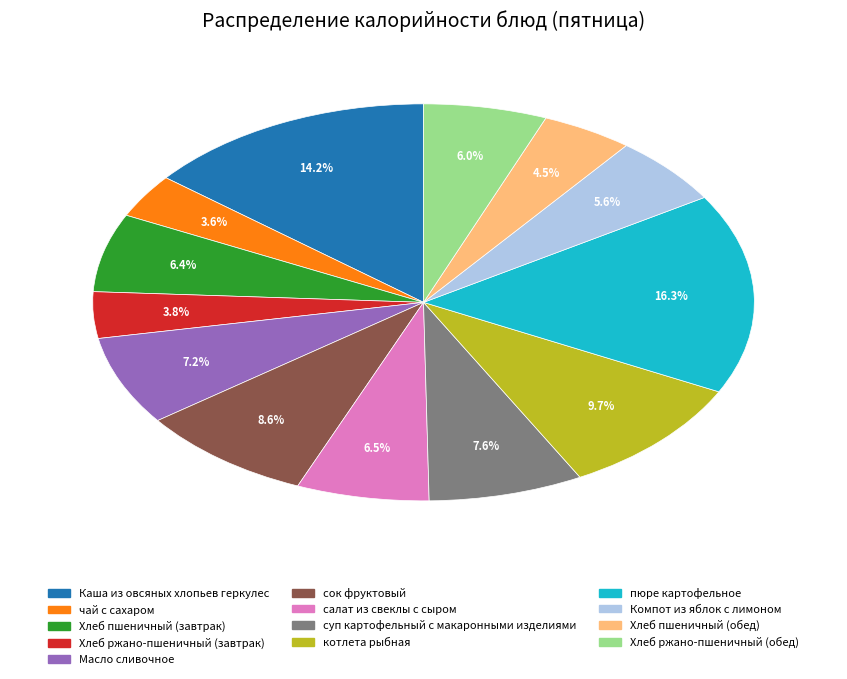

Do Хлеб ржано-пшеничный (завтрак) and сок фруктовый together represent more than half of the pie?

No